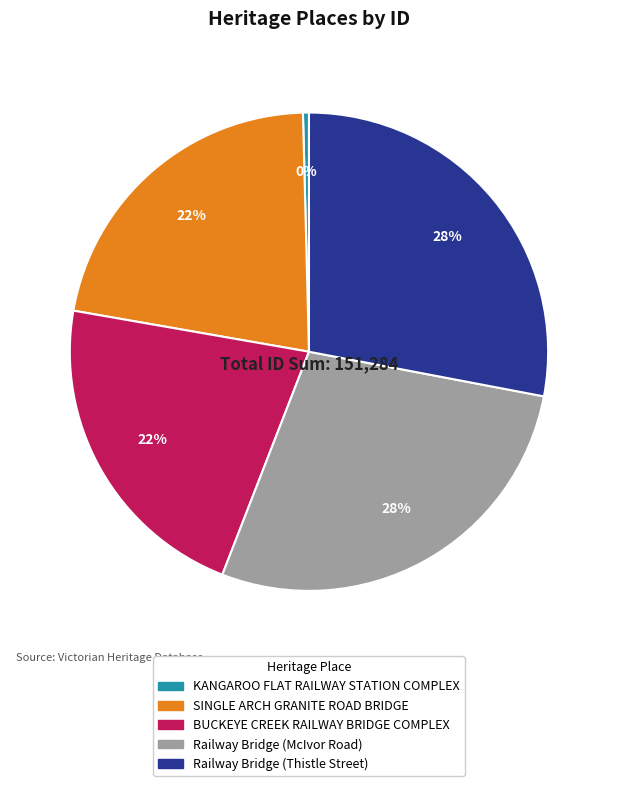

To the nearest percent, what portion does BUCKEYE CREEK RAILWAY BRIDGE COMPLEX represent?

22%